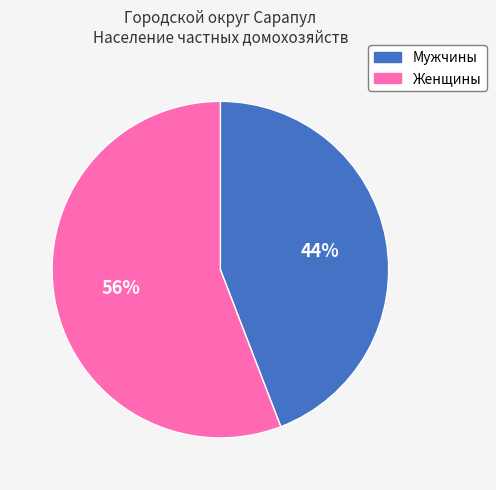

How many segments does this pie chart have?

2